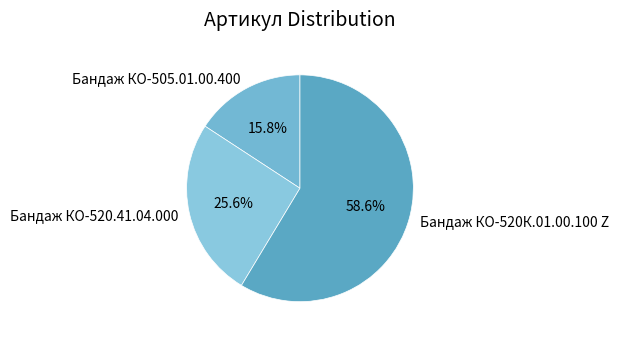

To the nearest percent, what is the average slice percentage?

33%